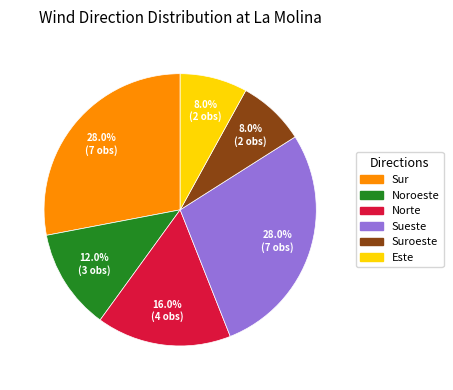

Is there a majority slice in this chart?

No